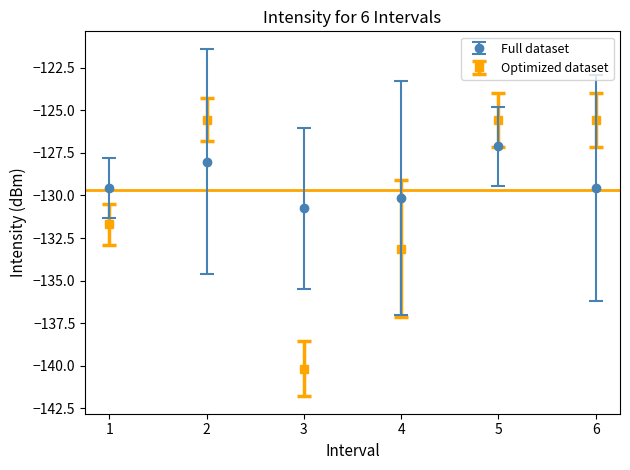

How many data points in Full dataset are less than -129?

4